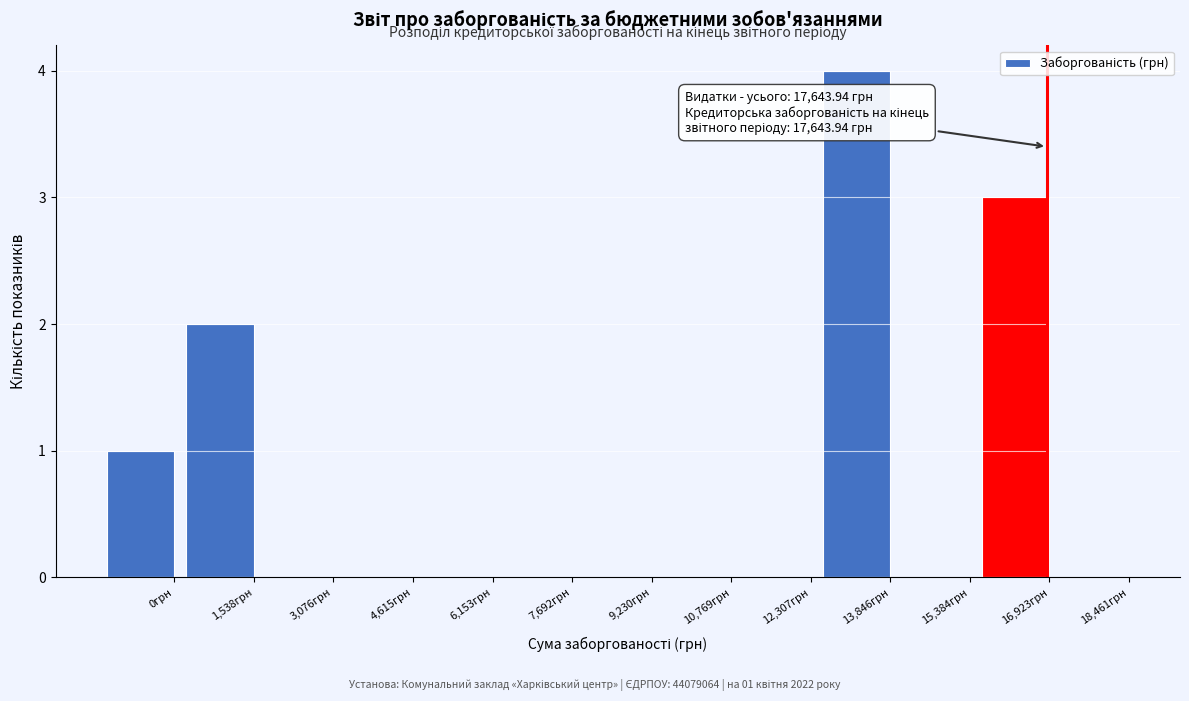

Reading left to right, extract all data points from this chart.

0грн=1	1,538грн=2	3,076грн=0	4,615грн=0	6,153грн=0	7,692грн=0	9,230грн=0	10,769грн=0	12,307грн=0	13,846грн=4	15,384грн=0	16,923грн=3	18,461грн=0